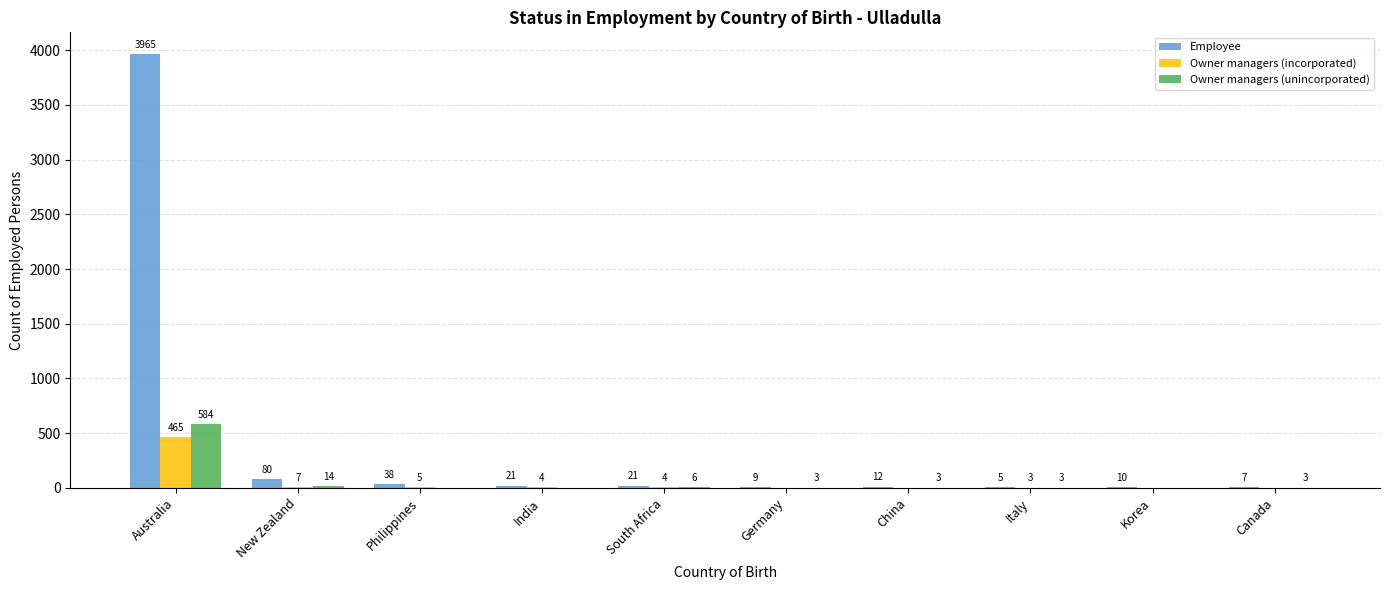

Reading left to right, transcribe all the data shown in this chart.

Employee: Australia=3965	New Zealand=80	Philippines=38	India=21	South Africa=21	Germany=9	China=12	Italy=5	Korea=10	Canada=7
Owner managers (incorporated): Australia=465	New Zealand=7	Philippines=5	India=4	South Africa=4	Germany=0	China=0	Italy=3	Korea=0	Canada=0
Owner managers (unincorporated): Australia=584	New Zealand=14	Philippines=0	India=0	South Africa=6	Germany=3	China=3	Italy=3	Korea=0	Canada=3